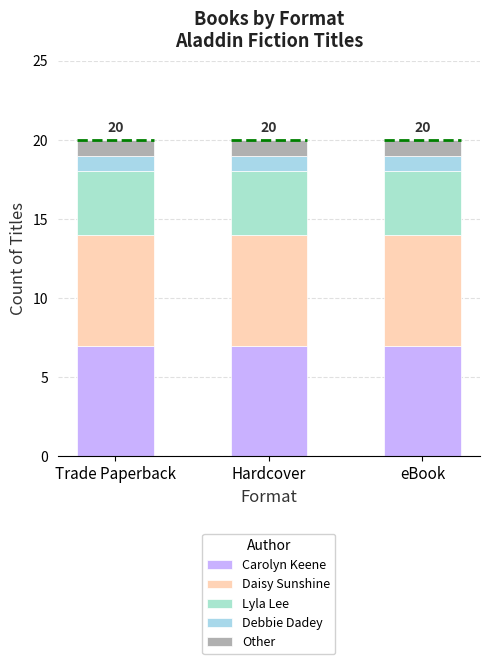

How many categories are shown in the chart?

3